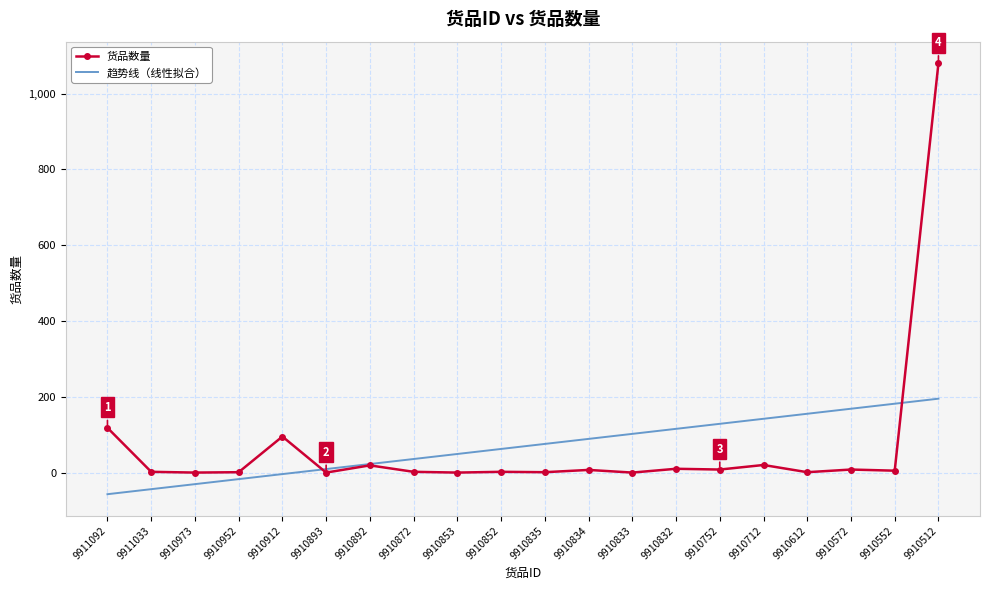

Which series has the largest range (max minus min)?

货品数量